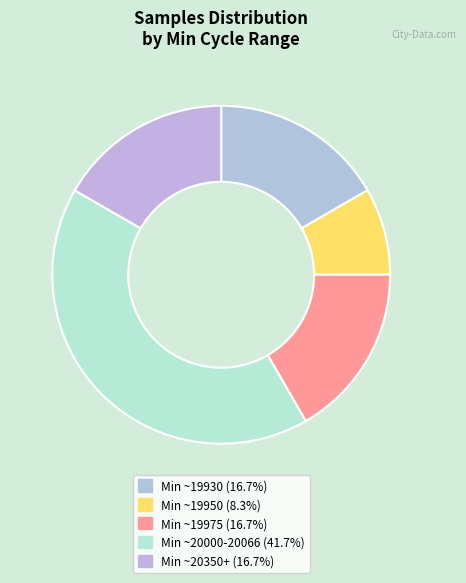

Count the number of slices in the pie.

5